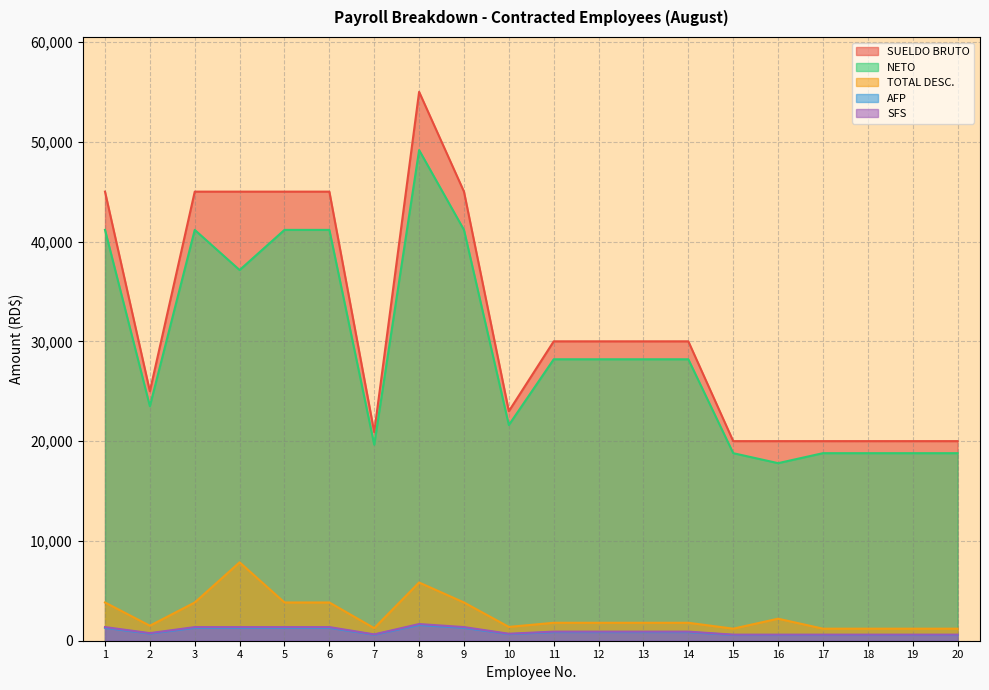

Between 4 and 15, which series saw the biggest shift?

SUELDO BRUTO